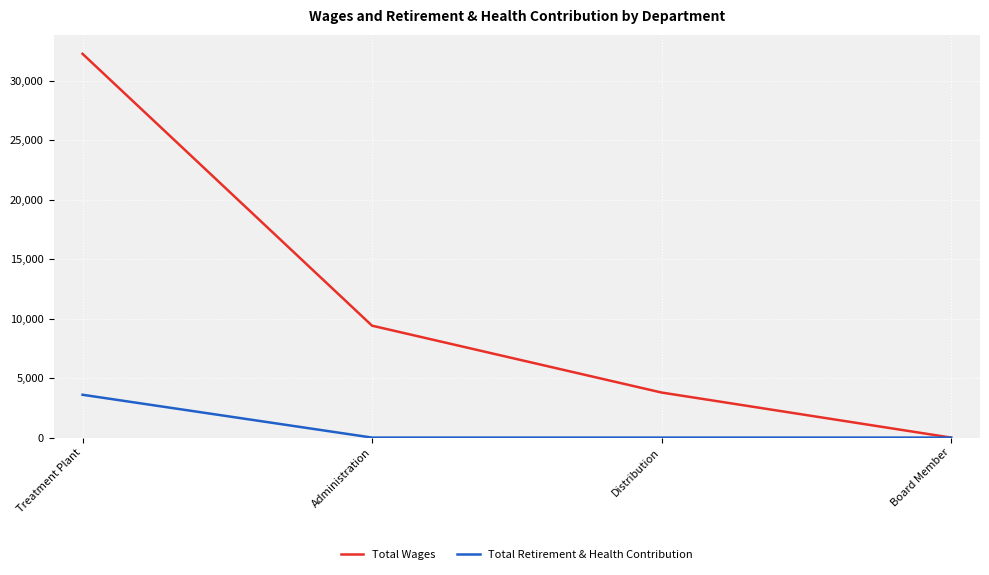

Which label corresponds to the largest value in the chart?

Treatment Plant